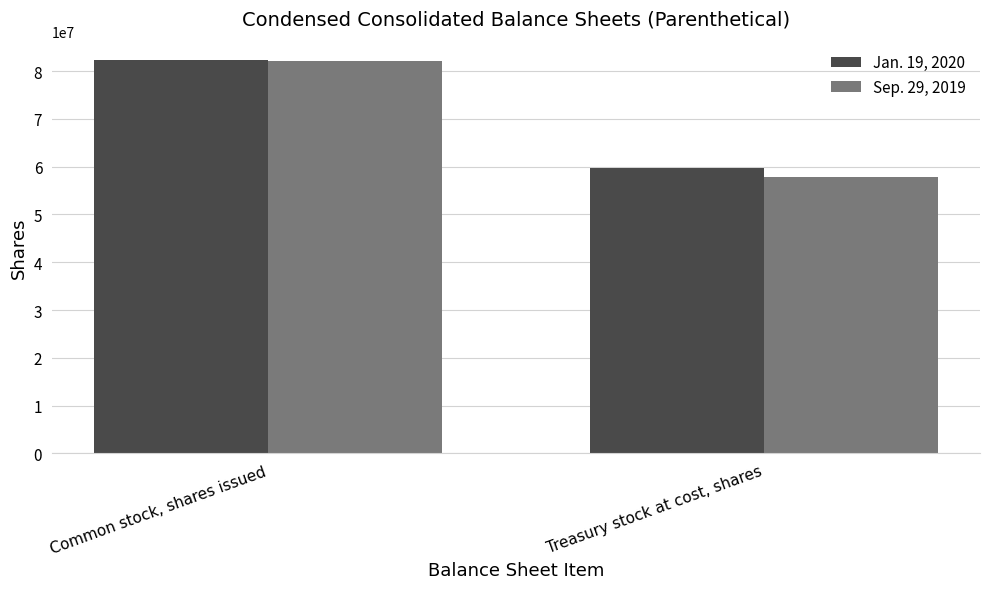

Reading left to right, list all the values displayed in this chart.

Jan. 19, 2020: 82255912	59646773
Sep. 29, 2019: 82159002	57760573